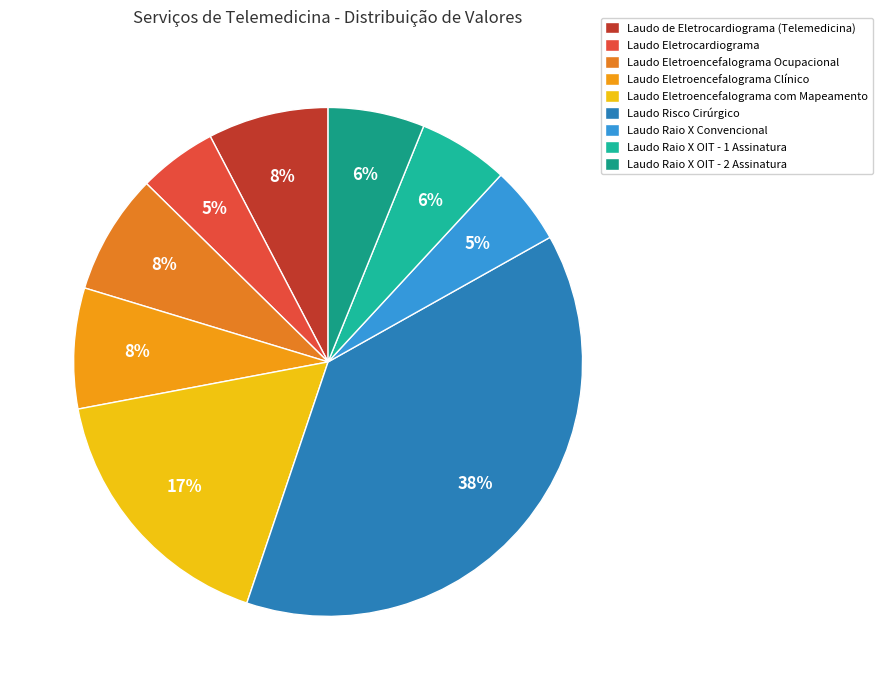

Which category has the smallest portion of the pie?

Laudo Eletrocardiograma